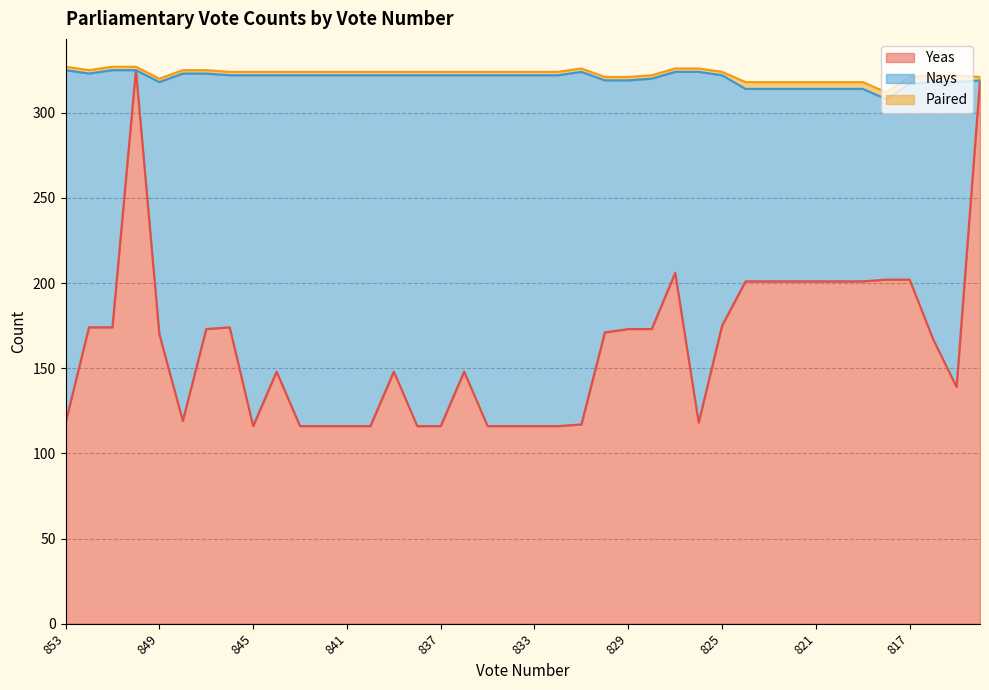

The value of Paired at 835 is 1. True or false?

False